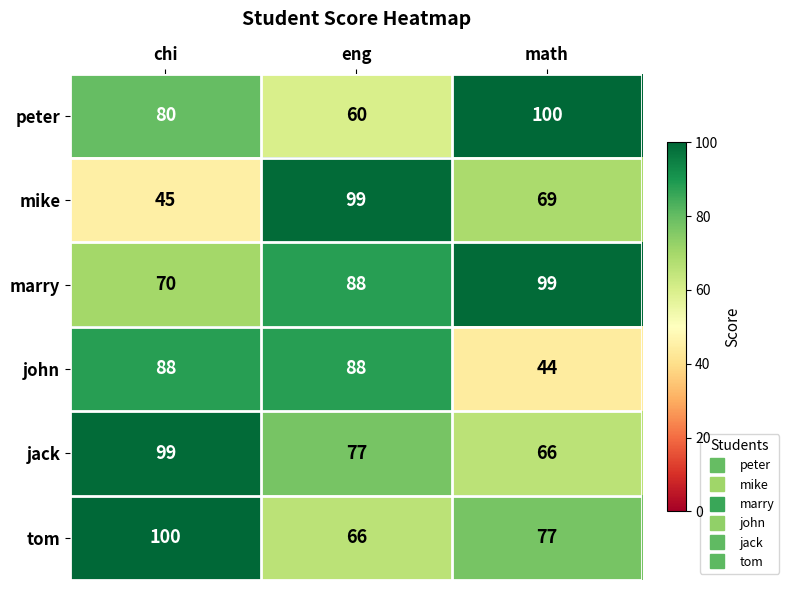

What is the sum of the peter values at eng and chi?

140